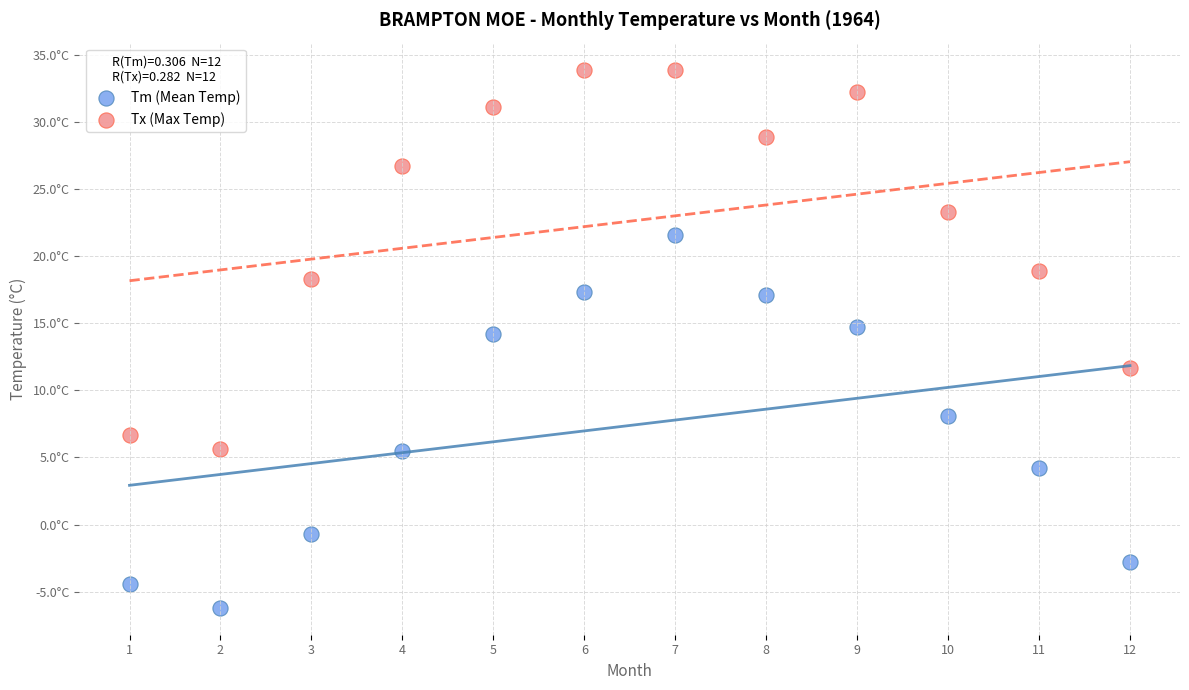

What are all the series names shown in the legend?

Tm (Mean Temp), Tx (Max Temp)